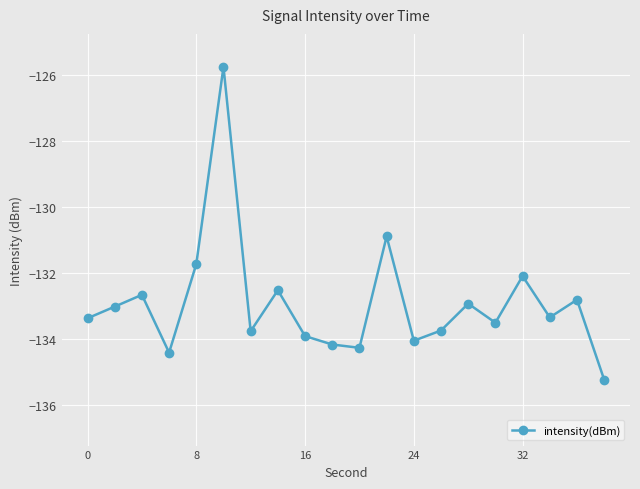

What is the maximum value shown in the chart?

-125.7